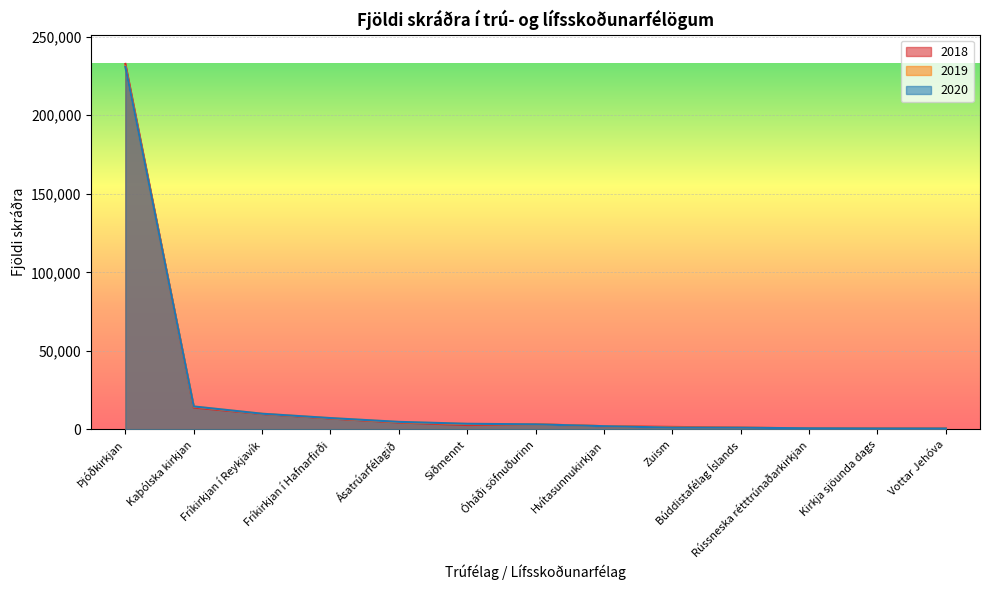

What are all the series names shown in the legend?

2018, 2019, 2020